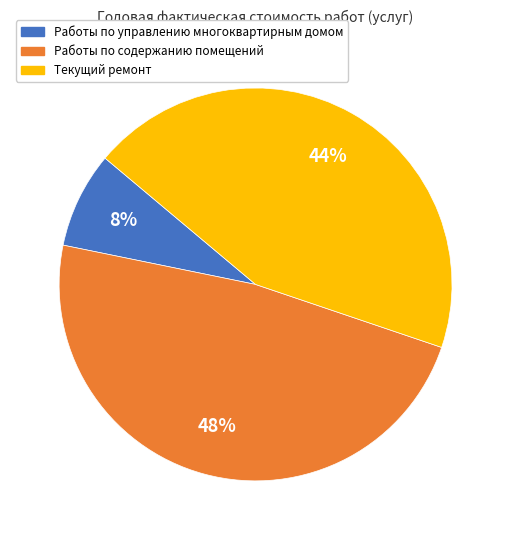

Does Работы по содержанию помещений represent more than half of the total?

No